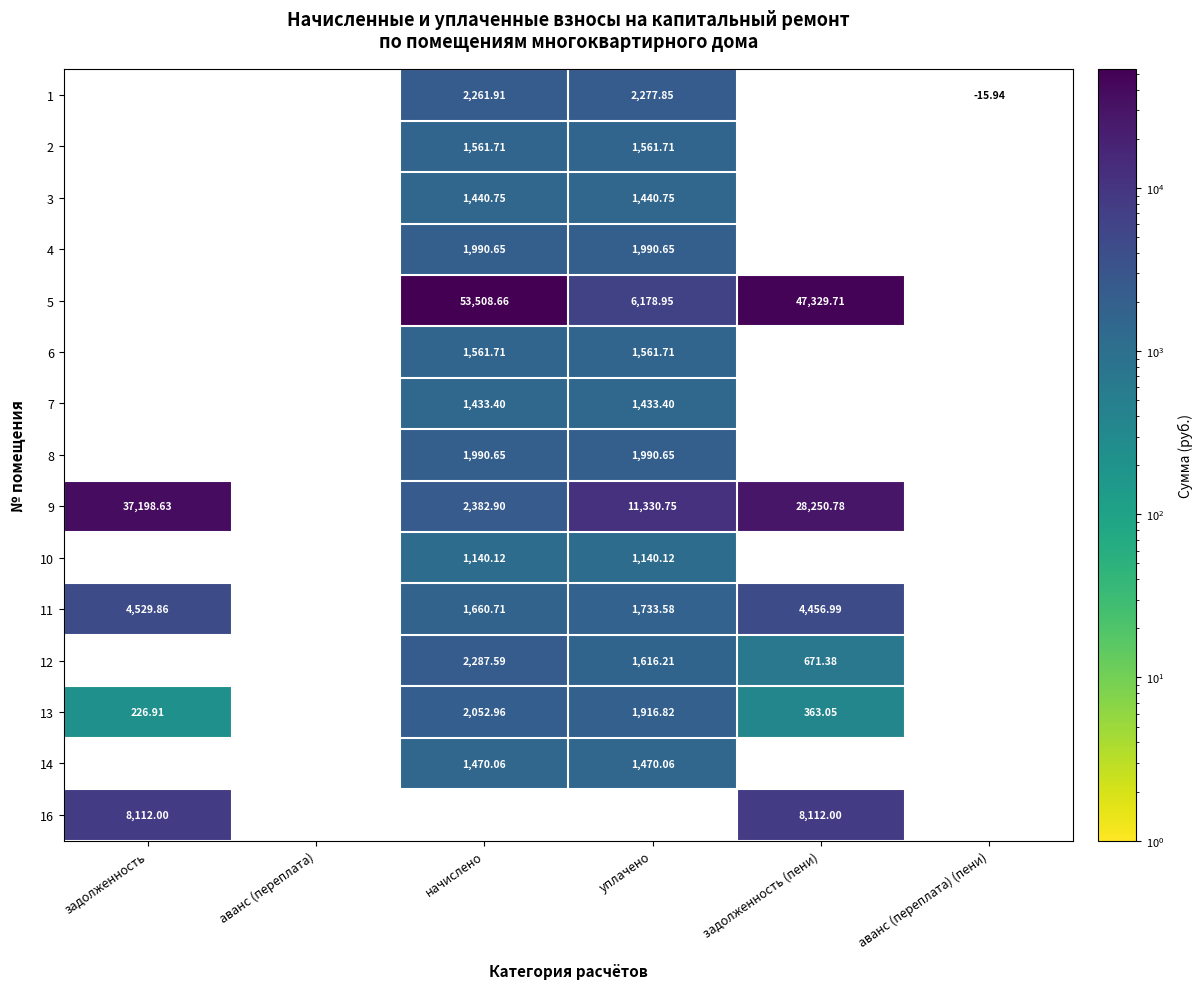

The value of 8 at аванс (переплата) is -1387.0. True or false?

False